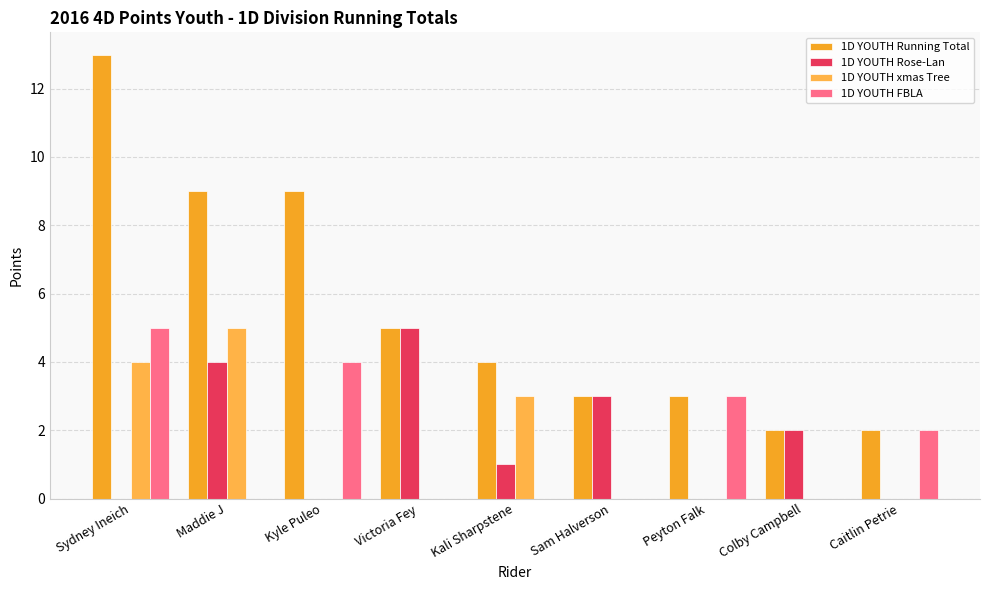

How many series are shown in this chart?

4